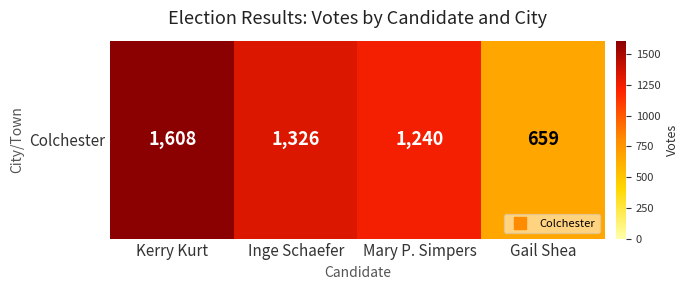

Reading left to right, extract all data points from this chart.

Kerry Kurt=1608	Inge Schaefer=1326	Mary P. Simpers=1240	Gail Shea=659